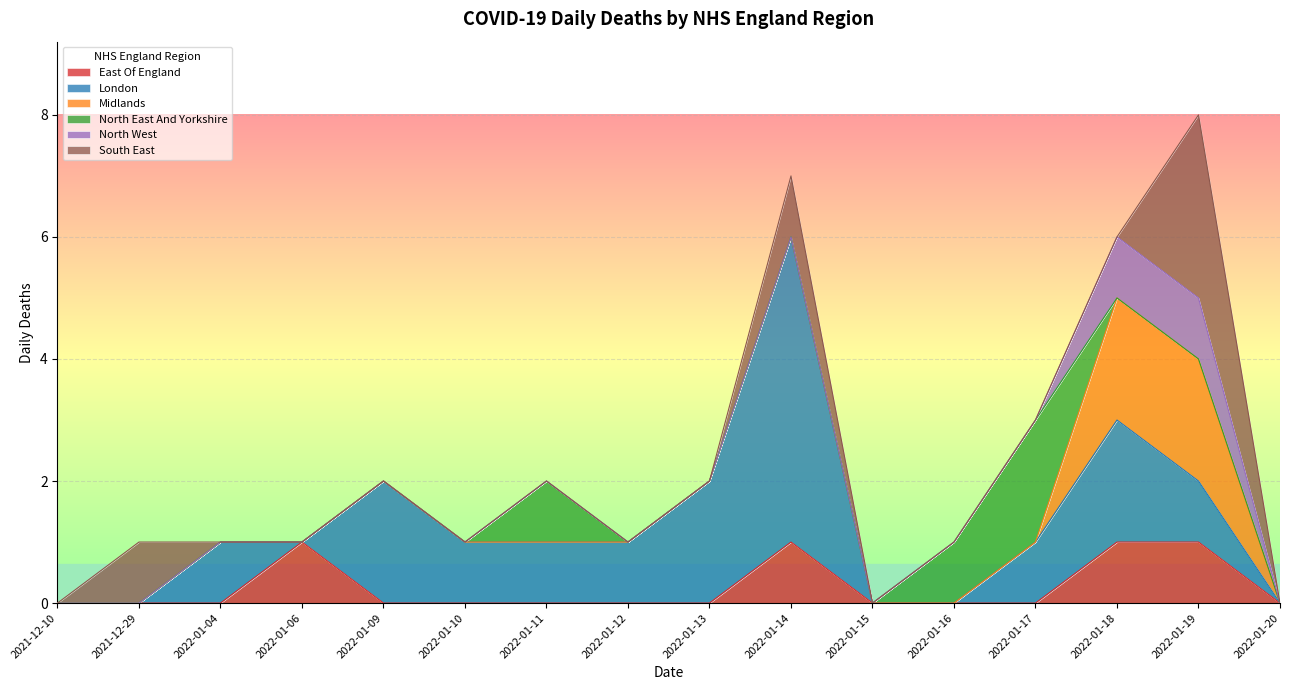

What are all the series names shown in the legend?

East Of England, London, Midlands, North East And Yorkshire, North West, South East